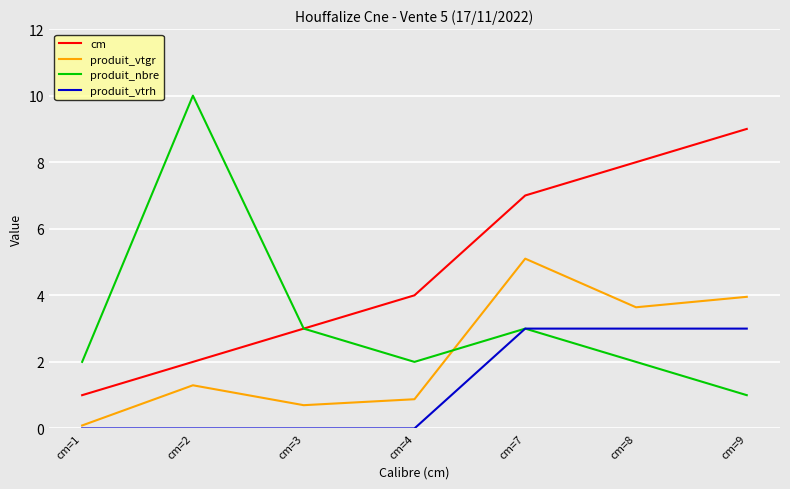

Does the chart display data point markers on the line(s)?

No